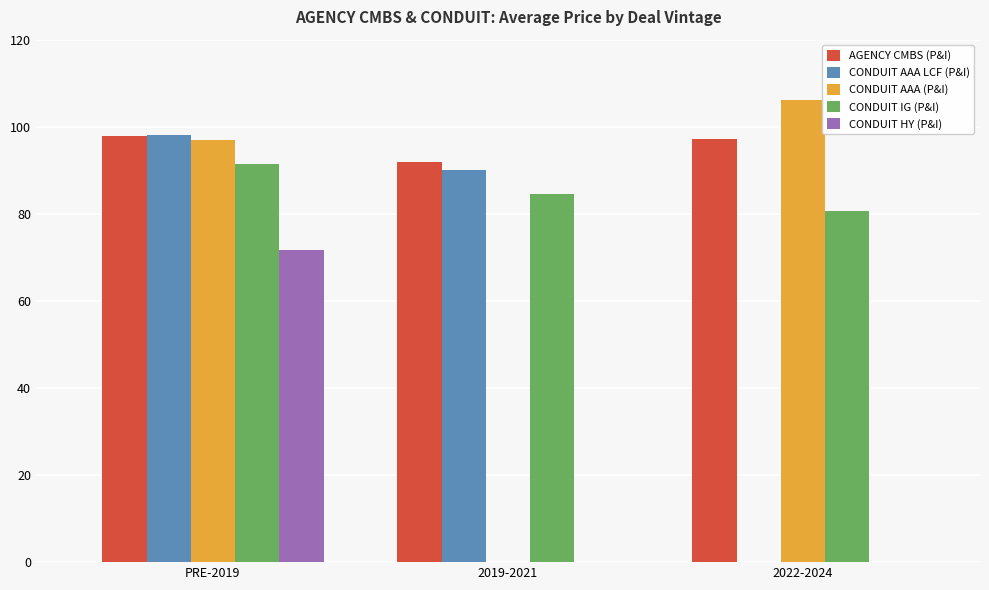

What is the minimum value for CONDUIT AAA LCF (P&I)?

90.0